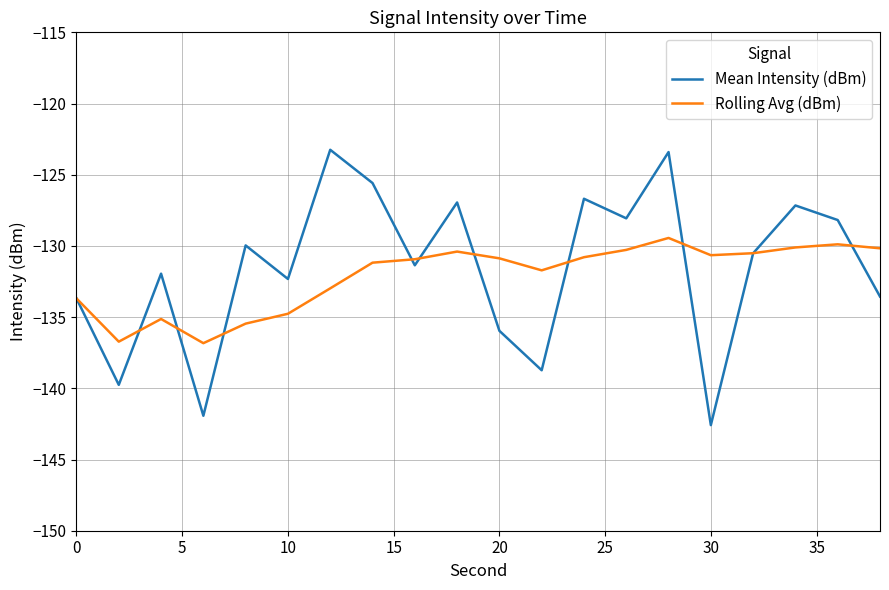

Does the chart display data point markers on the line(s)?

No